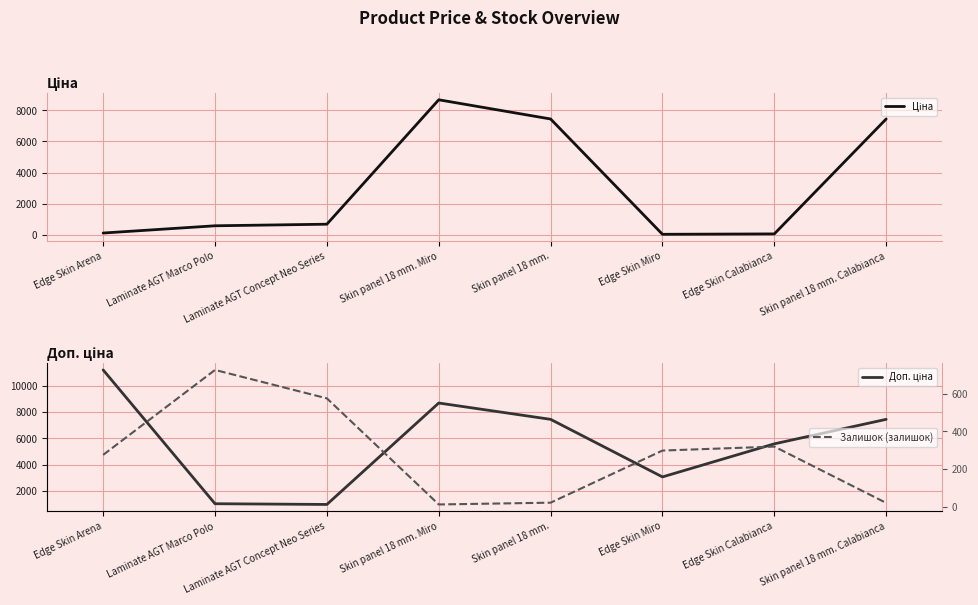

Rank the series by their maximum value, from lowest to highest.

Залишок (залишок), Ціна, Доп. ціна